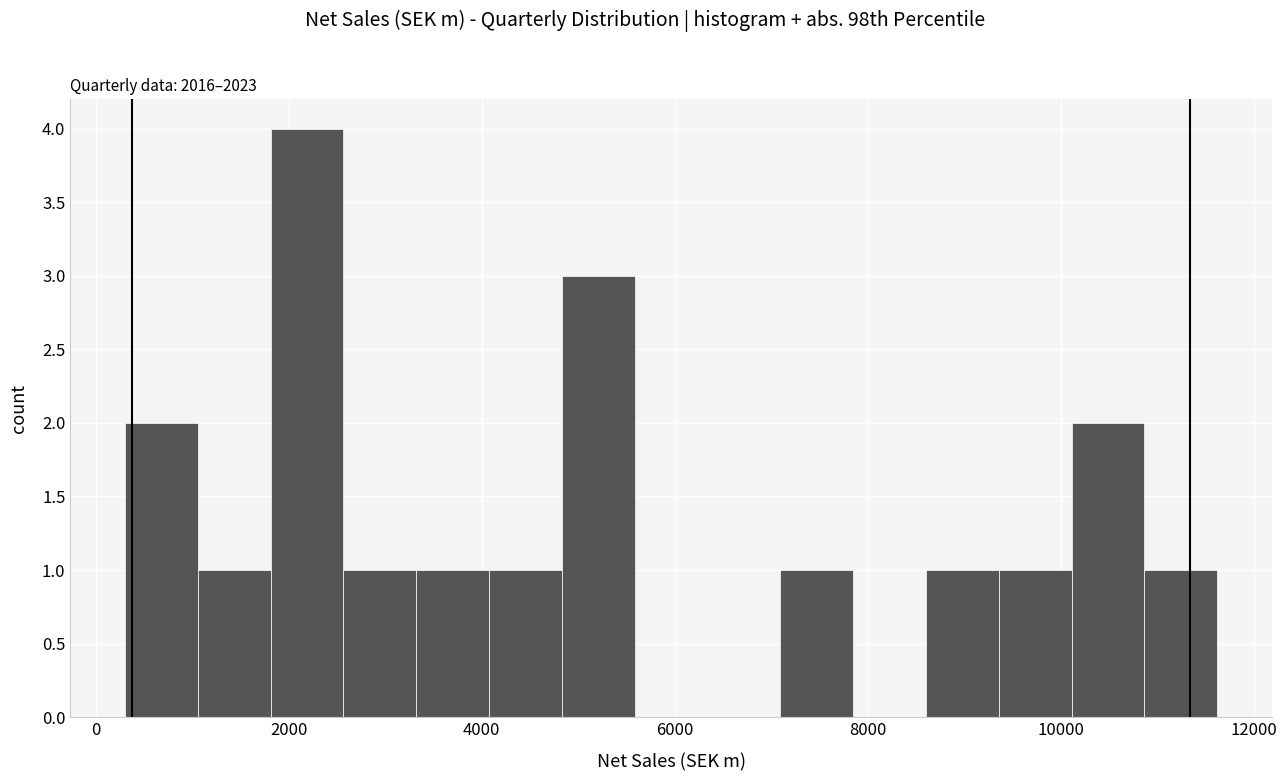

Around what value on the x-axis is the tallest bar? Give the approximate position of its centre, as read against the axis.

2200